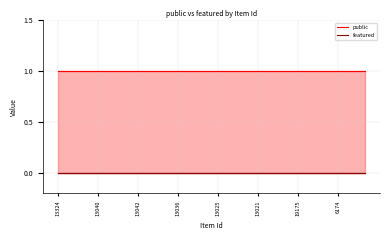

True or false: public and featured cross at least once.

False